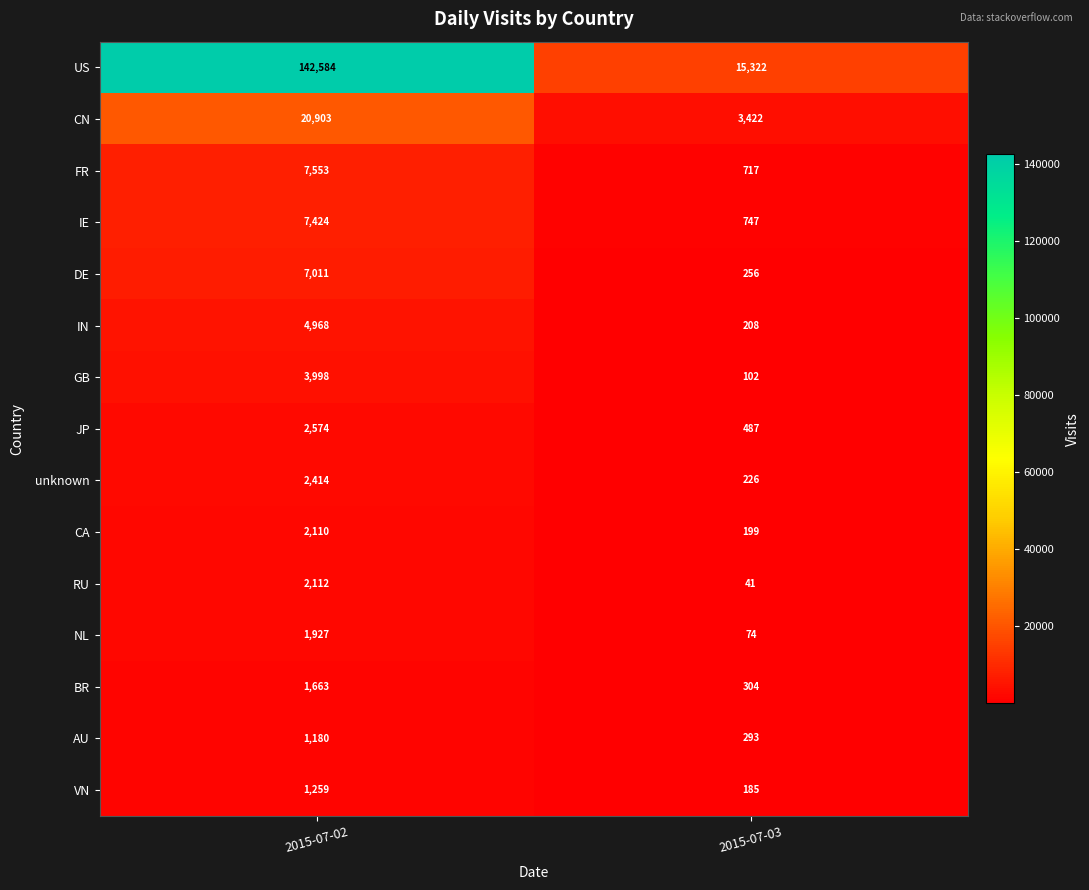

Read the unknown value at 2015-07-02.

2414